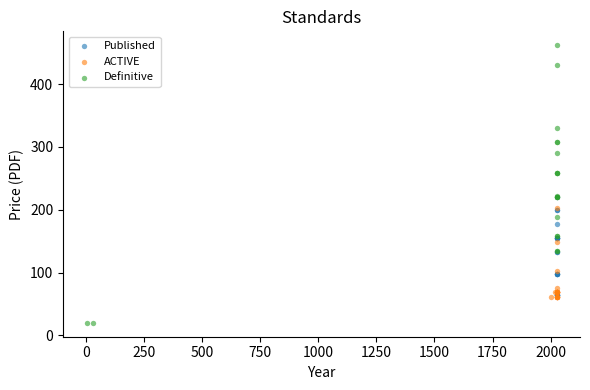

Which series reaches the minimum Y coordinate?

Definitive